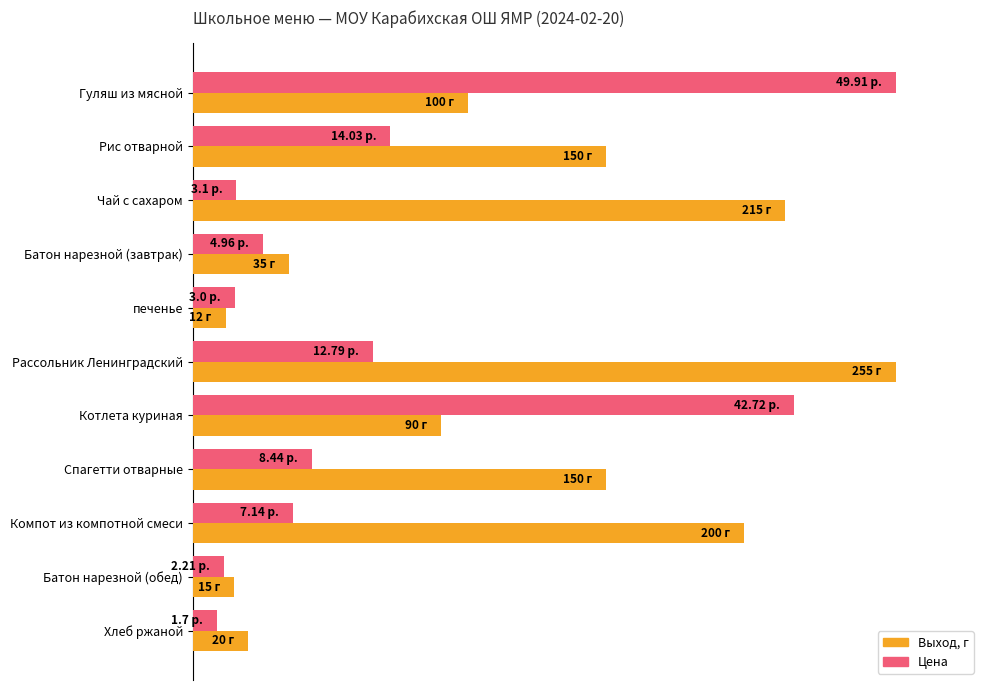

What are all the series names shown in the legend?

Выход, г, Цена